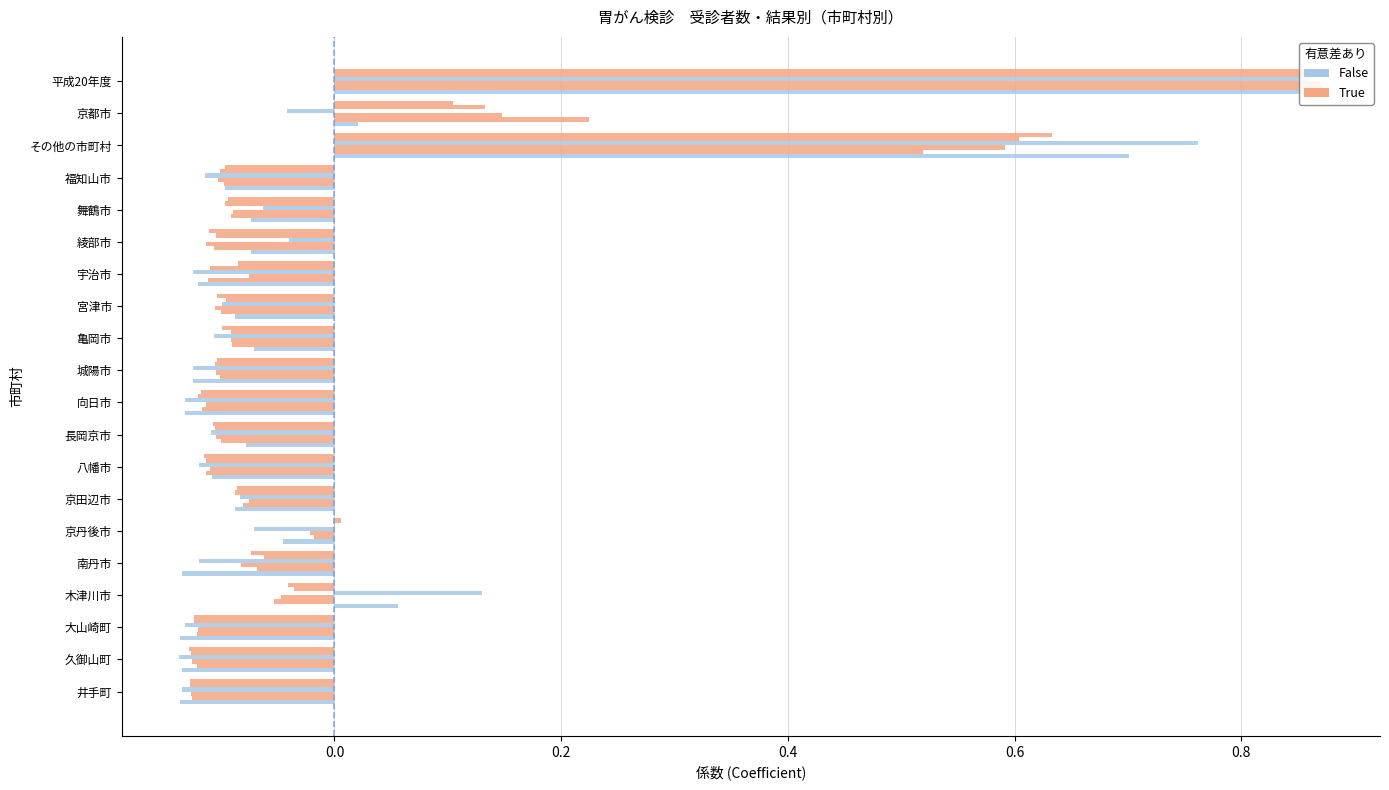

Between 京田辺市 and 城陽市, which is larger?

京田辺市